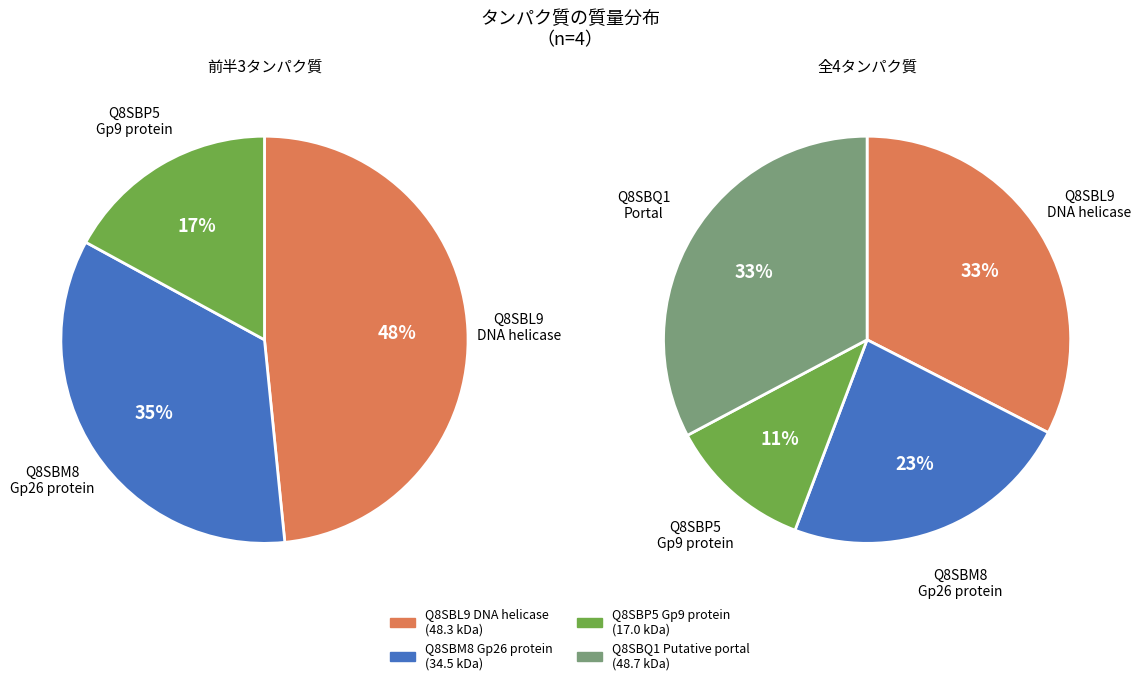

The Q8SBQ1 Putative portal slice represents 33% of the pie. True or false?

True